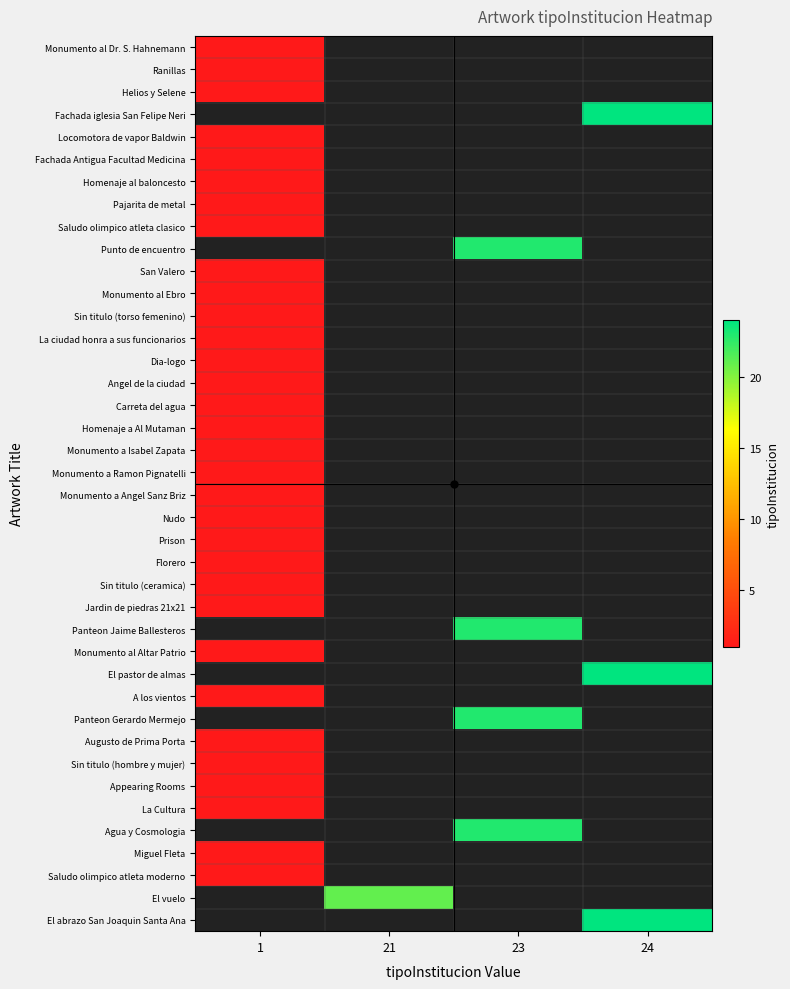

List the series in order of their peak value, lowest first.

Monumento al Dr. S. Hahnemann, Ranillas, Helios y Selene, Fachada iglesia San Felipe Neri, Locomotora de vapor Baldwin, Fachada Antigua Facultad Medicina, Homenaje al baloncesto, Pajarita de metal, Saludo olimpico atleta clasico, Punto de encuentro, San Valero, Monumento al Ebro, Sin titulo (torso femenino), La ciudad honra a sus funcionarios, Dia-logo, Angel de la ciudad, Carreta del agua, Homenaje a Al Mutaman, Monumento a Isabel Zapata, Monumento a Ramon Pignatelli, Monumento a Angel Sanz Briz, Nudo, Prison, Florero, Sin titulo (ceramica), Jardin de piedras 21x21, Panteon Jaime Ballesteros, Monumento al Altar Patrio, El pastor de almas, A los vientos, Panteon Gerardo Mermejo, Augusto de Prima Porta, Sin titulo (hombre y mujer), Appearing Rooms, La Cultura, Agua y Cosmologia, Miguel Fleta, Saludo olimpico atleta moderno, El vuelo, El abrazo San Joaquin Santa Ana